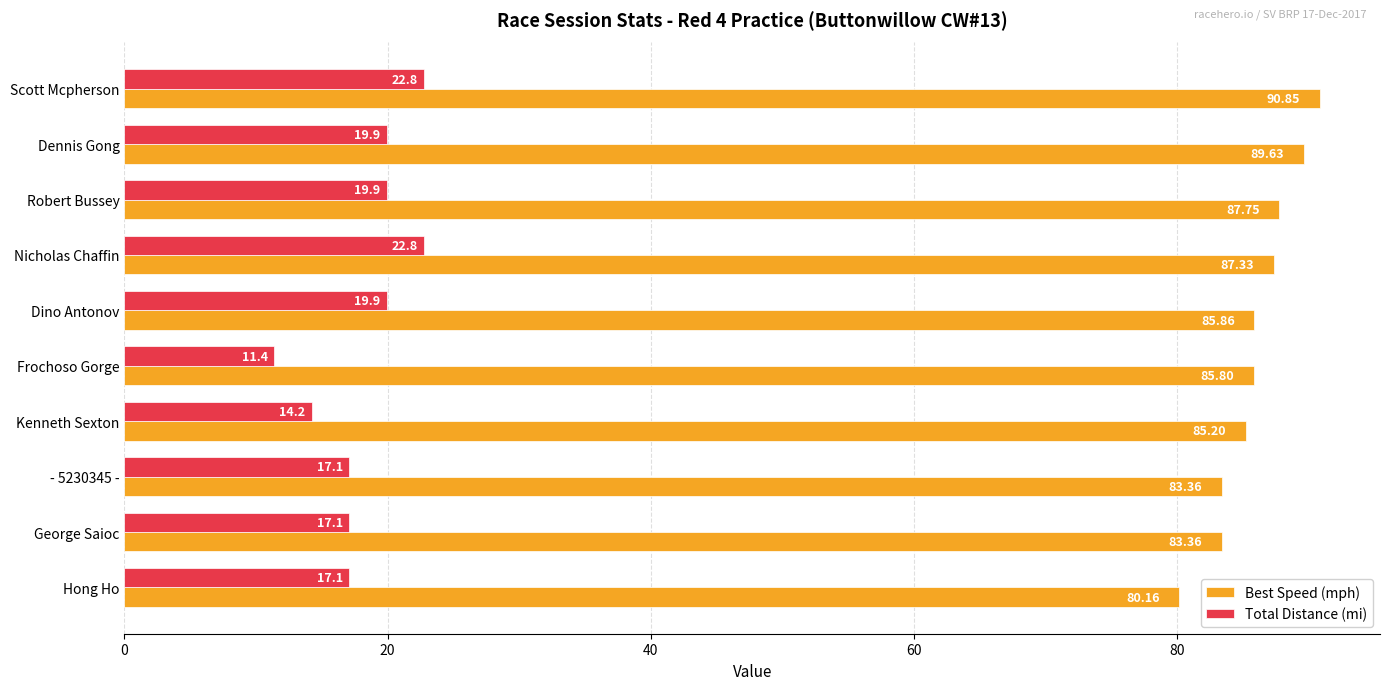

At how many categories does at least one series exceed 70?

10